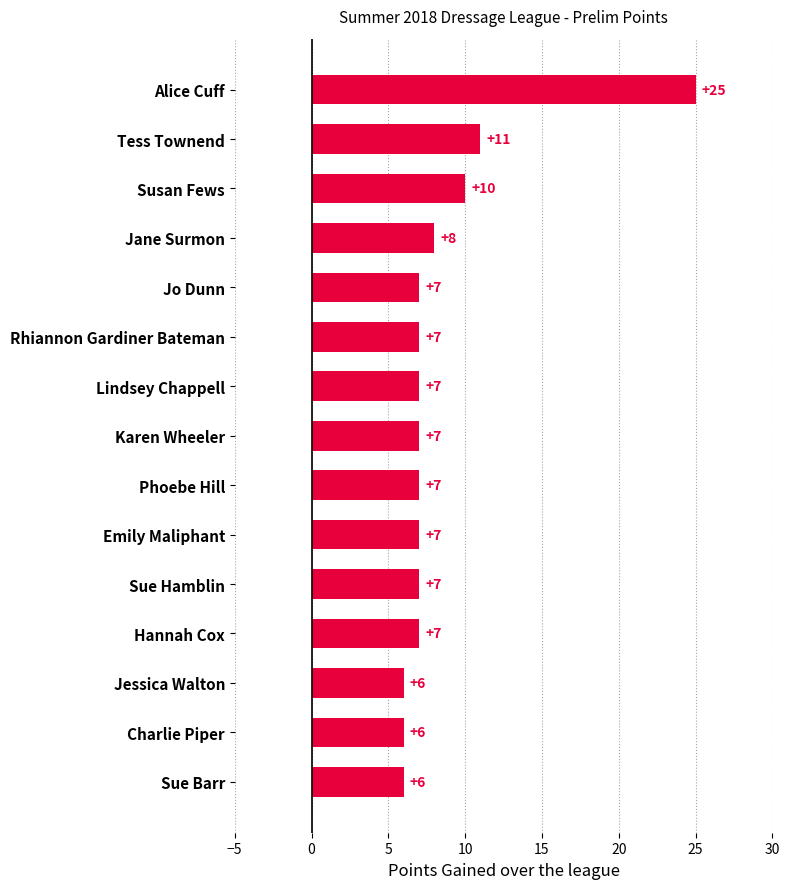

What is the label of the 4th bar from the bottom?

Hannah Cox